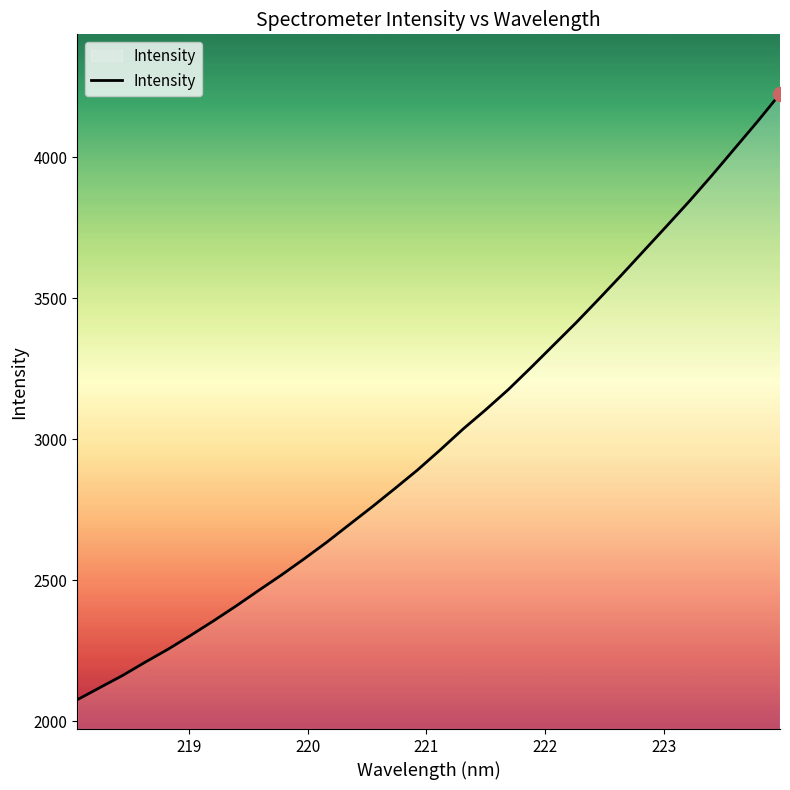

How many values exceed 2962?

16